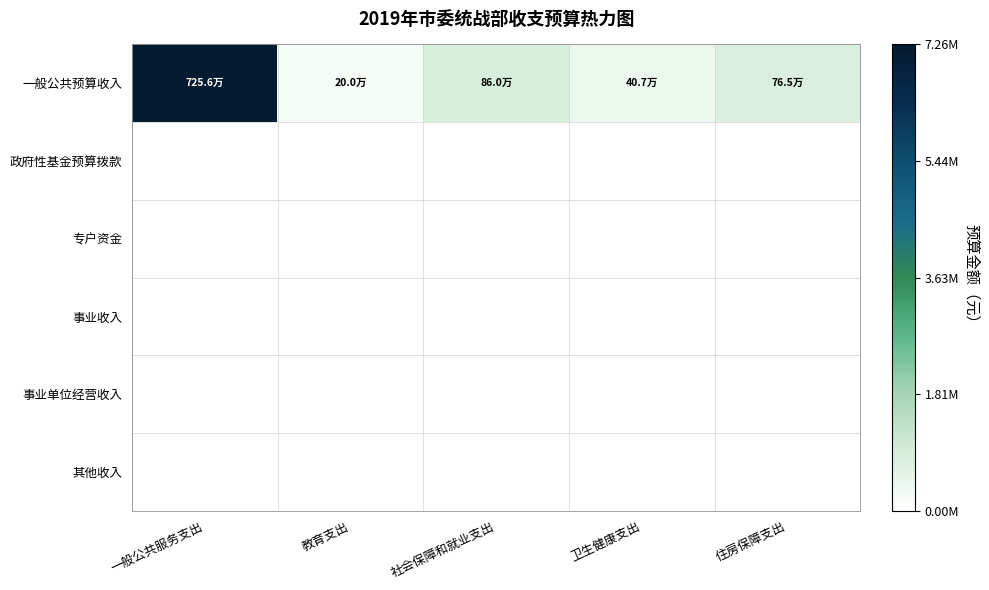

Between 教育支出 and 一般公共服务支出, which is larger?

一般公共服务支出